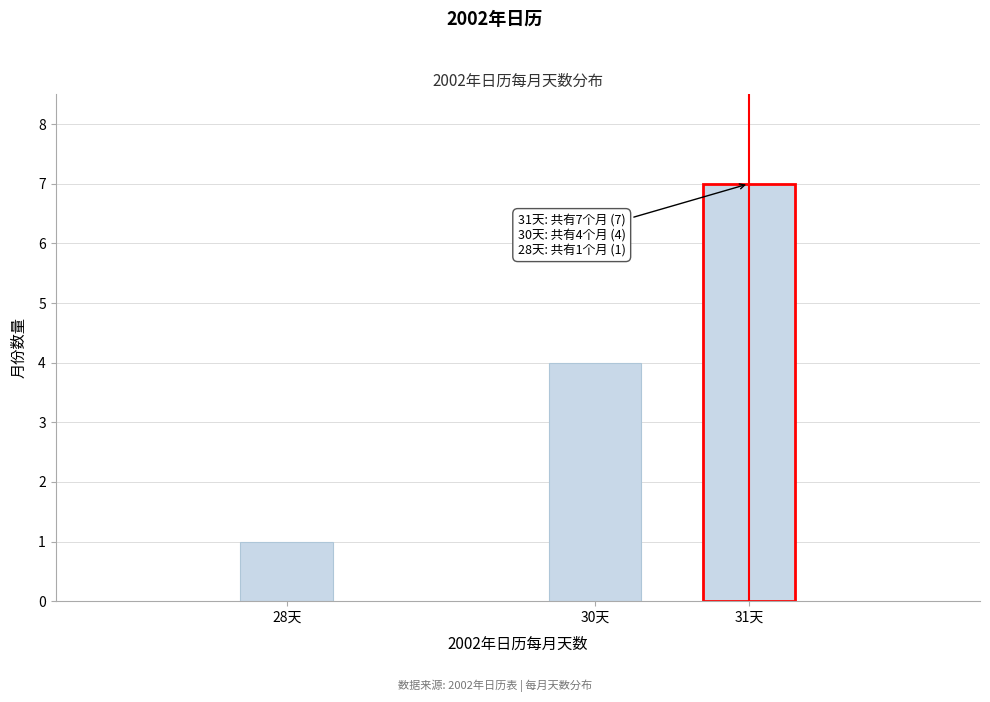

Reading left to right, list all the values displayed in this chart.

28天=1	30天=4	31天=7